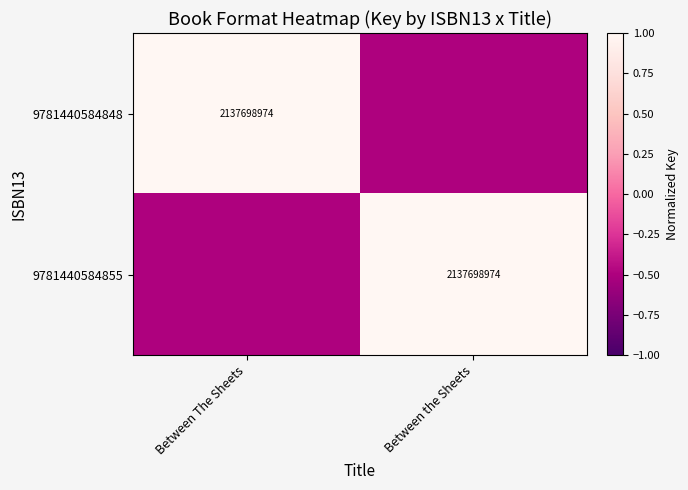

Which category has the lowest value across all series?

Between the Sheets